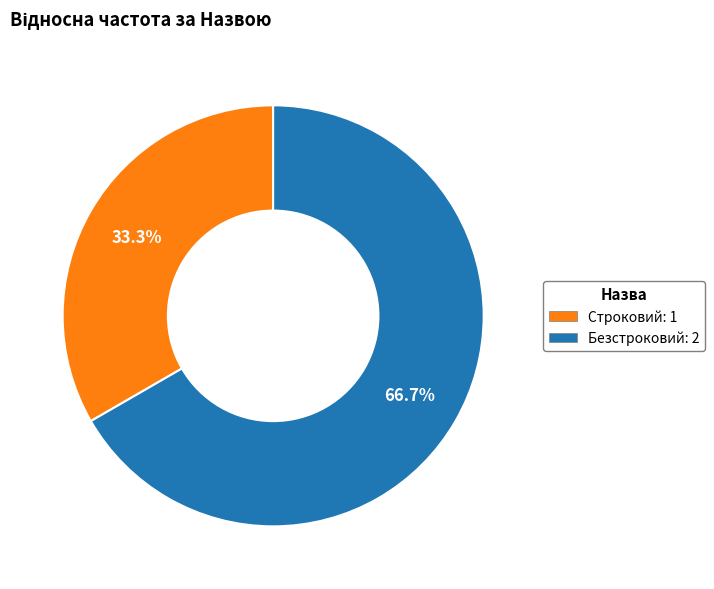

To the nearest percent, what portion does Безстроковий represent?

67%